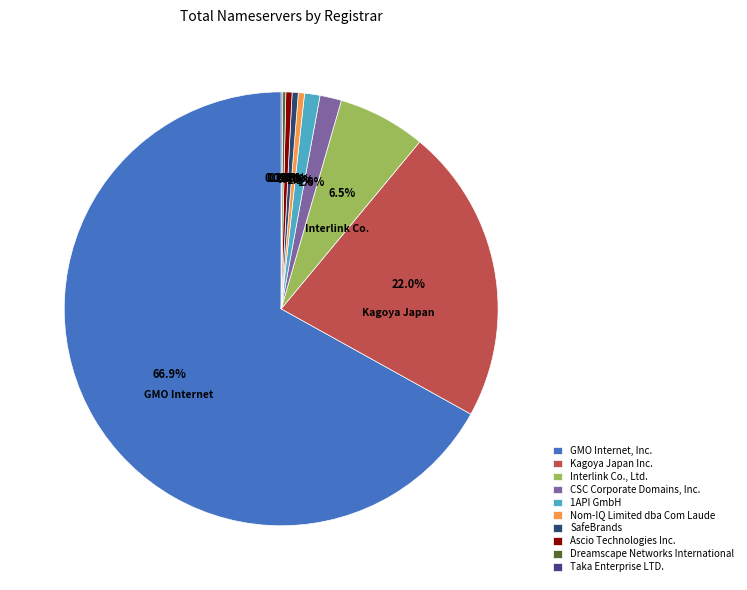

What is the largest slice in the pie chart?

GMO Internet, Inc.